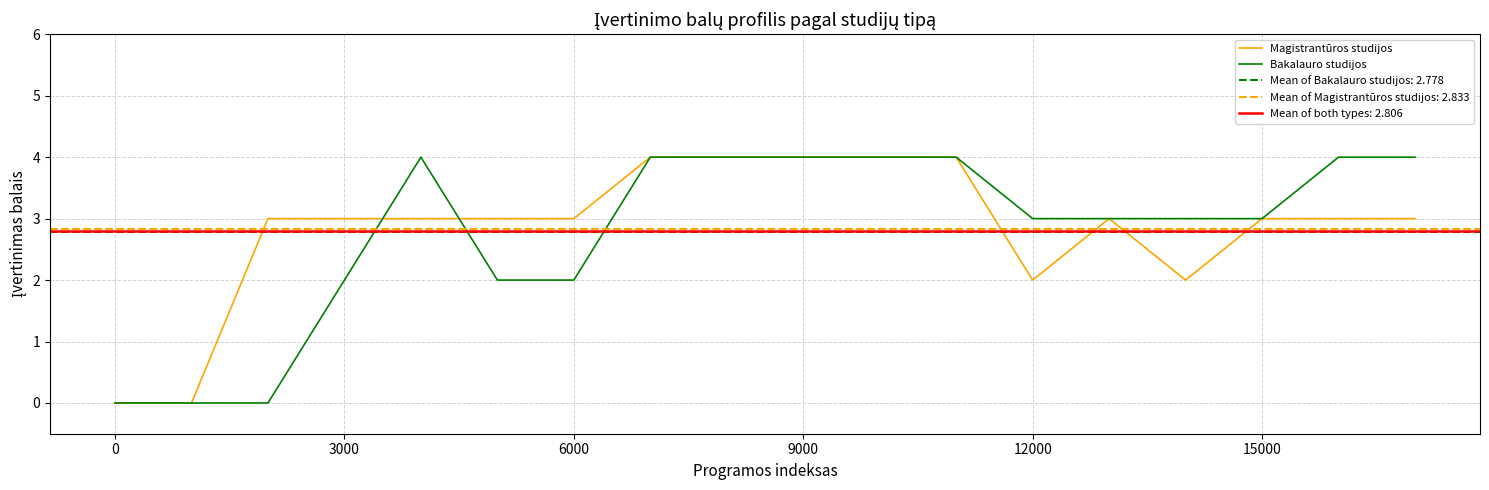

True or false: Bakalauro studijos has a value of 2 at 6000.

True